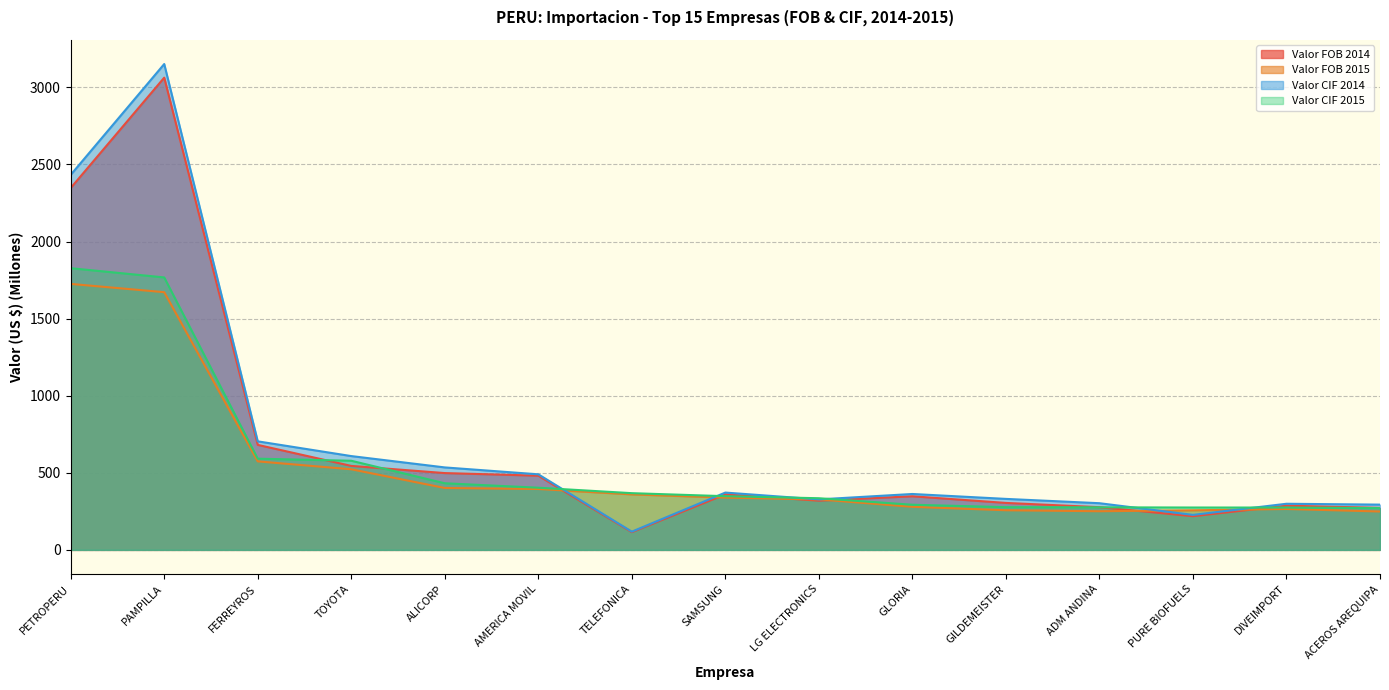

Reading left to right, extract all data points from this chart.

Valor FOB 2014: PETROPERU=2347.2	PAMPILLA=3062.8	FERREYROS=681.0	TOYOTA=544.6	ALICORP=498.1	AMERICA MOVIL=481.2	TELEFONICA=114.9	SAMSUNG=359.9	LG ELECTRONICS=319.1	GLORIA=347.7	GILDEMEISTER=304.6	ADM ANDINA=277.0	PURE BIOFUELS=218.4	DIVEIMPORT=286.8	ACEROS AREQUIPA=272.4
Valor FOB 2015: PETROPERU=1725.1	PAMPILLA=1671.4	FERREYROS=574.1	TOYOTA=522.8	ALICORP=401.5	AMERICA MOVIL=394.9	TELEFONICA=360.1	SAMSUNG=339.3	LG ELECTRONICS=327.4	GLORIA=279.3	GILDEMEISTER=257.1	ADM ANDINA=250.7	PURE BIOFUELS=256.7	DIVEIMPORT=265.2	ACEROS AREQUIPA=248.9
Valor CIF 2014: PETROPERU=2432.5	PAMPILLA=3151.3	FERREYROS=704.0	TOYOTA=608.4	ALICORP=534.9	AMERICA MOVIL=490.2	TELEFONICA=118.3	SAMSUNG=371.7	LG ELECTRONICS=327.5	GLORIA=362.6	GILDEMEISTER=330.7	ADM ANDINA=302.8	PURE BIOFUELS=227.0	DIVEIMPORT=299.2	ACEROS AREQUIPA=293.6
Valor CIF 2015: PETROPERU=1827.0	PAMPILLA=1767.2	FERREYROS=591.5	TOYOTA=578.1	ALICORP=432.1	AMERICA MOVIL=403.2	TELEFONICA=367.9	SAMSUNG=348.2	LG ELECTRONICS=335.1	GLORIA=292.8	GILDEMEISTER=277.1	ADM ANDINA=276.0	PURE BIOFUELS=274.8	DIVEIMPORT=274.6	ACEROS AREQUIPA=271.1